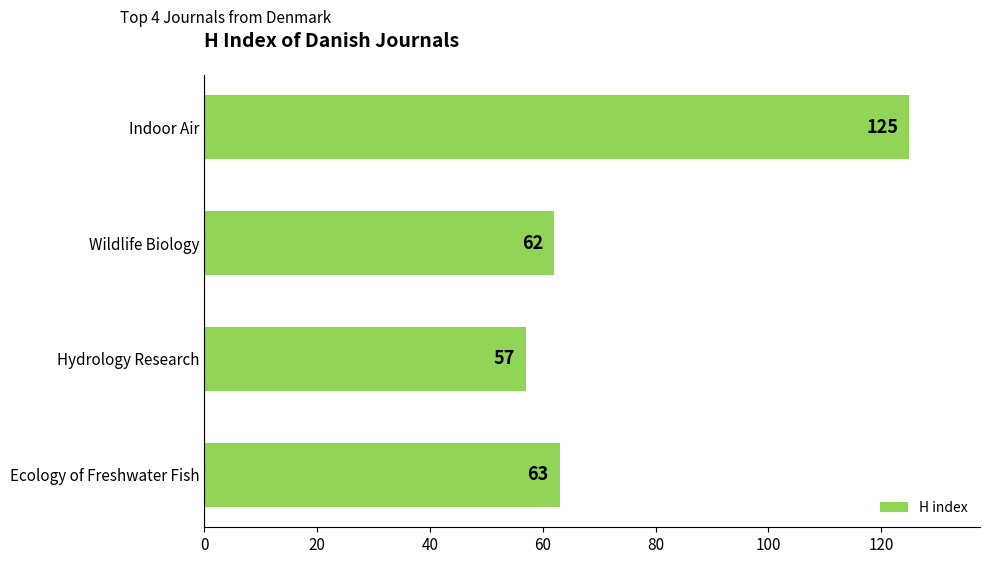

True or false: the data shows 57 at Hydrology Research.

True